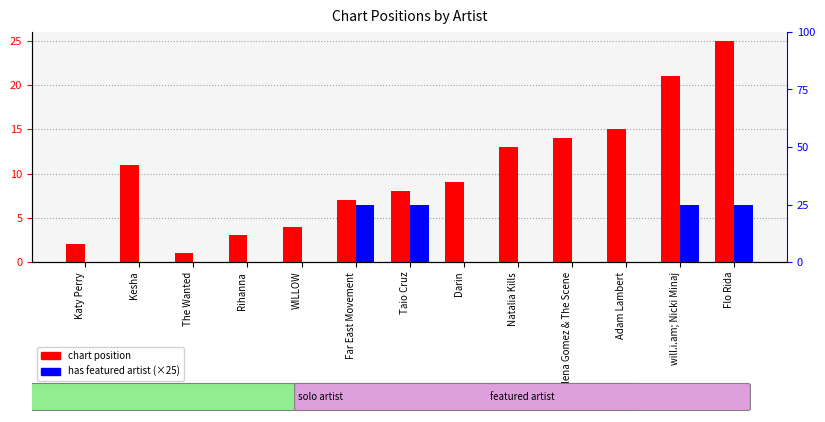

The value of has featured artist at Selena Gomez & The Scene is 0. True or false?

True